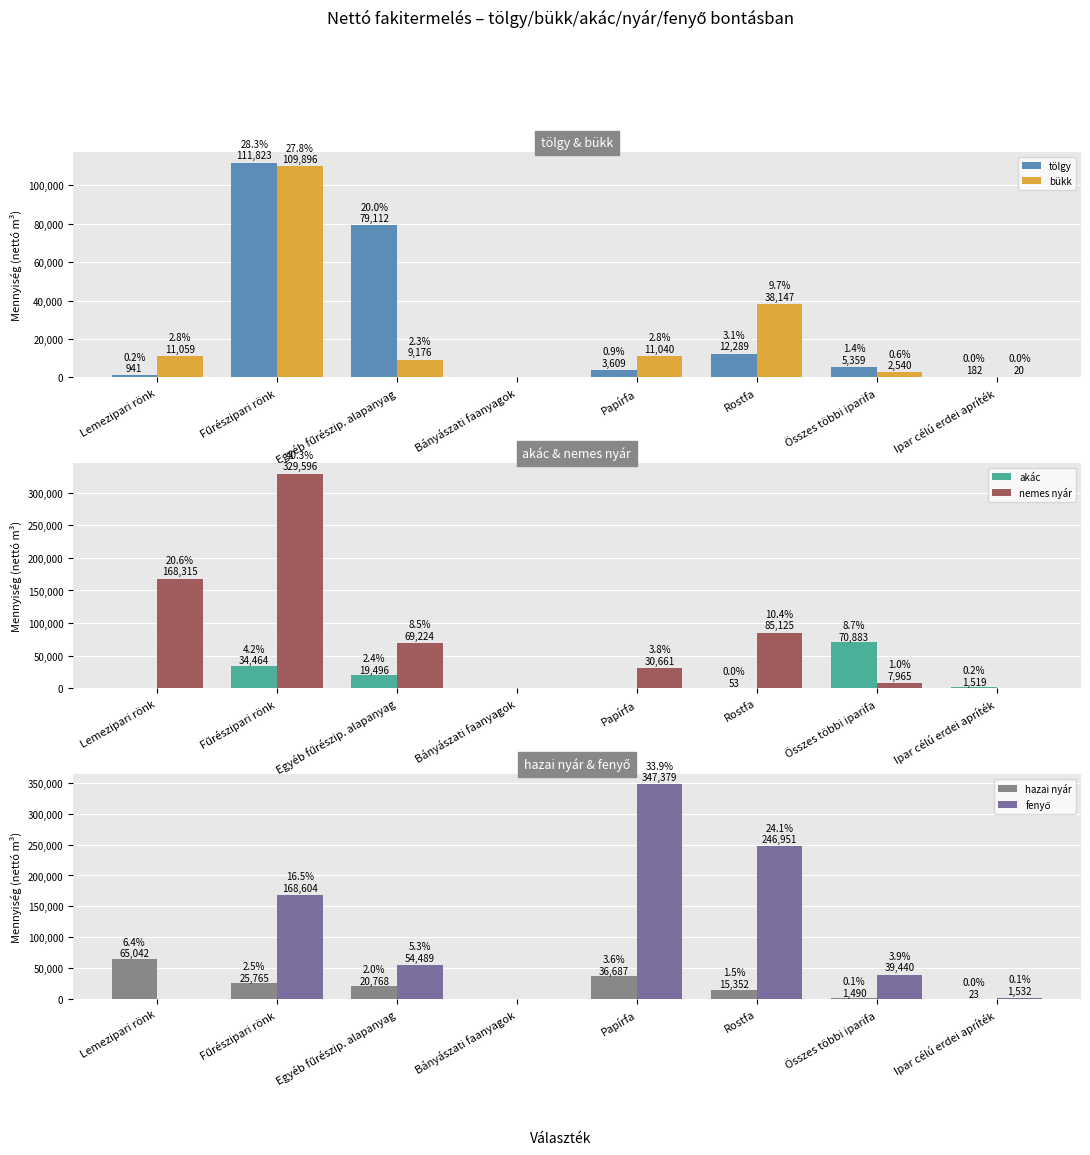

What are all the series names shown in the legend?

tölgy, bükk, akác, nemes nyár, hazai nyár, fenyő